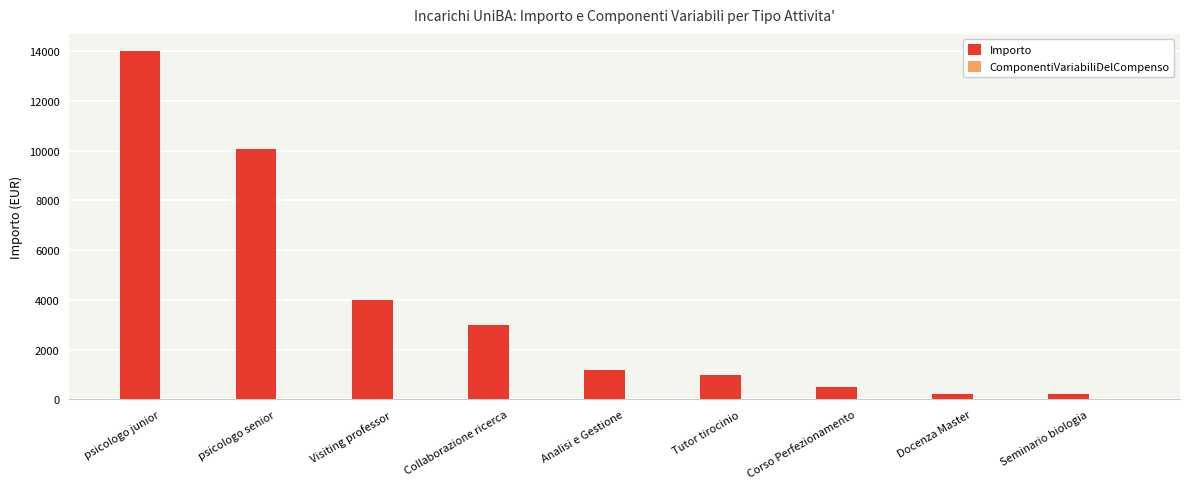

Does the chart contain any negative values?

No